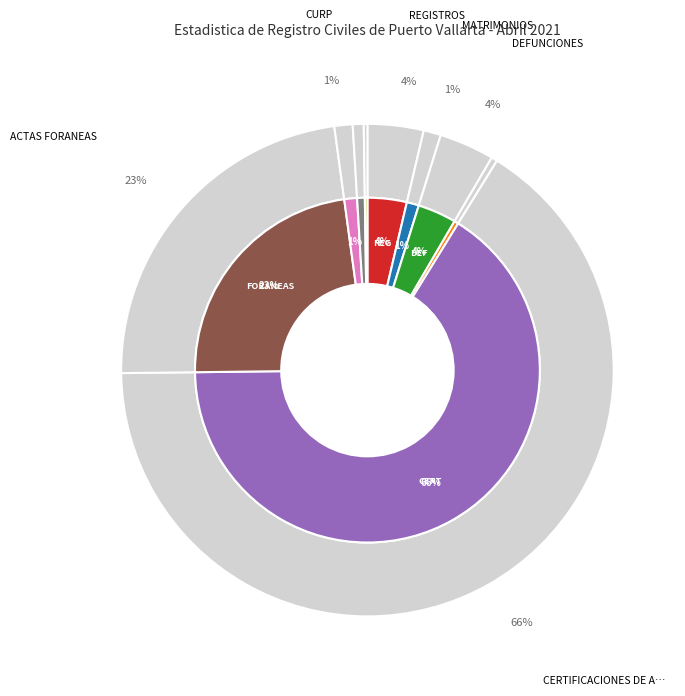

Which slice is the smallest?

INSCRIPCIONES DE ACTA